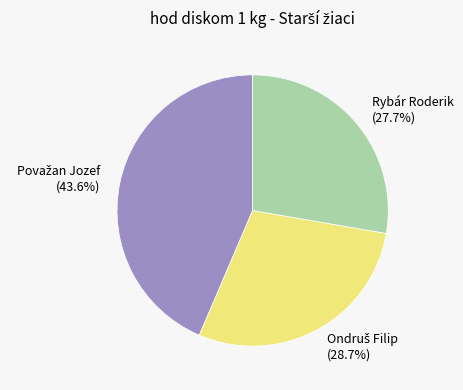

Is there any slice that represents more than half of the pie?

No